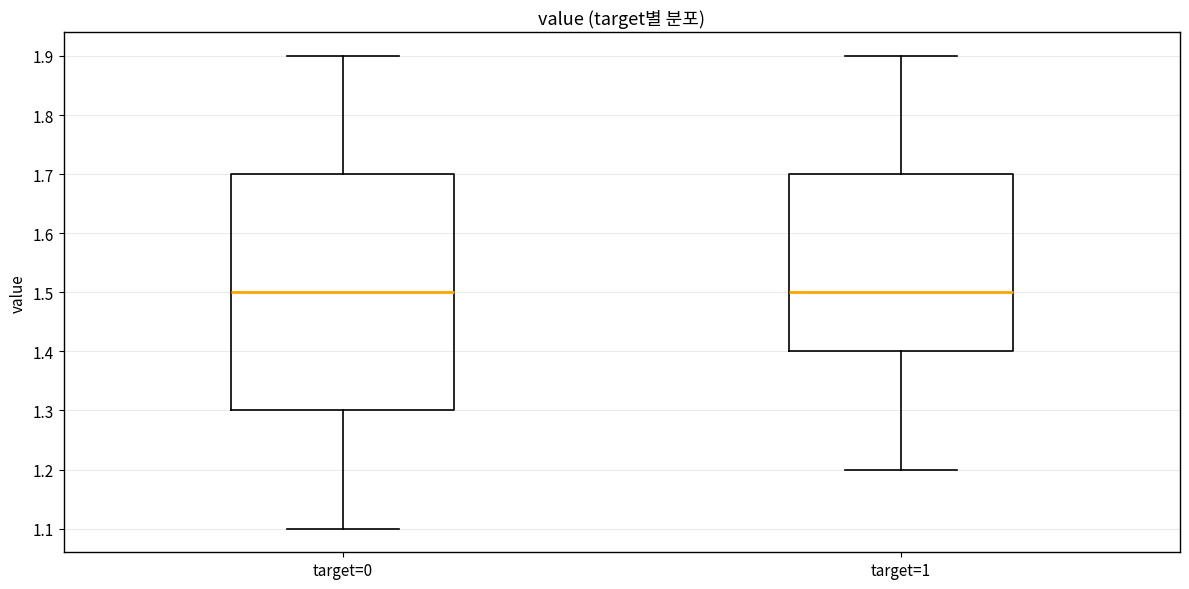

Where does the upper whisker of the box for target=0 end on the y-axis? The values are not printed on the chart, so give them approximately, as read against the axis.

1.9